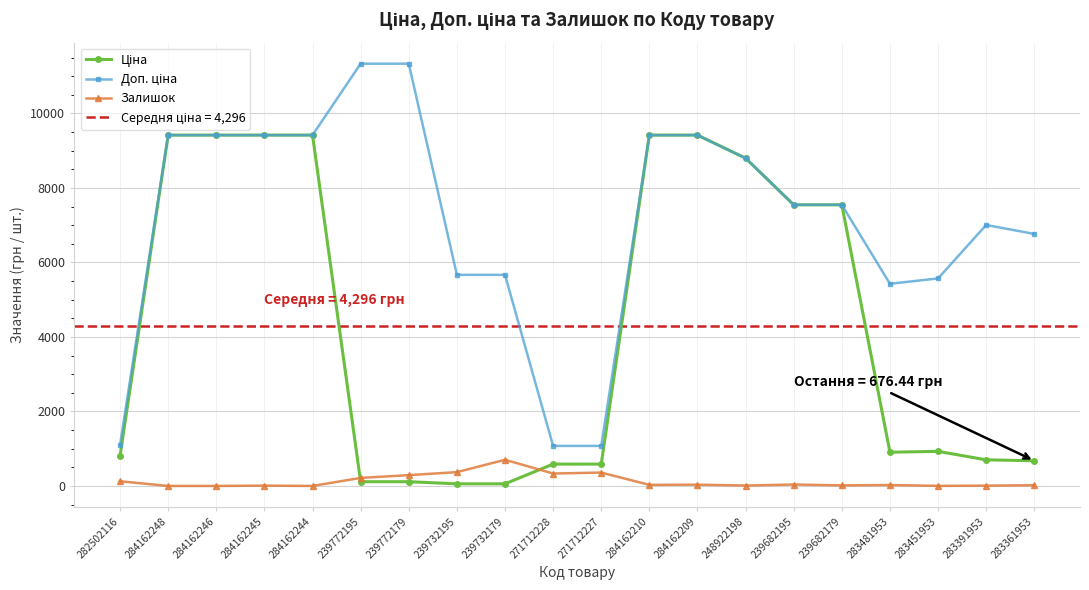

Where is Залишок nearest to the value 351?

271712227